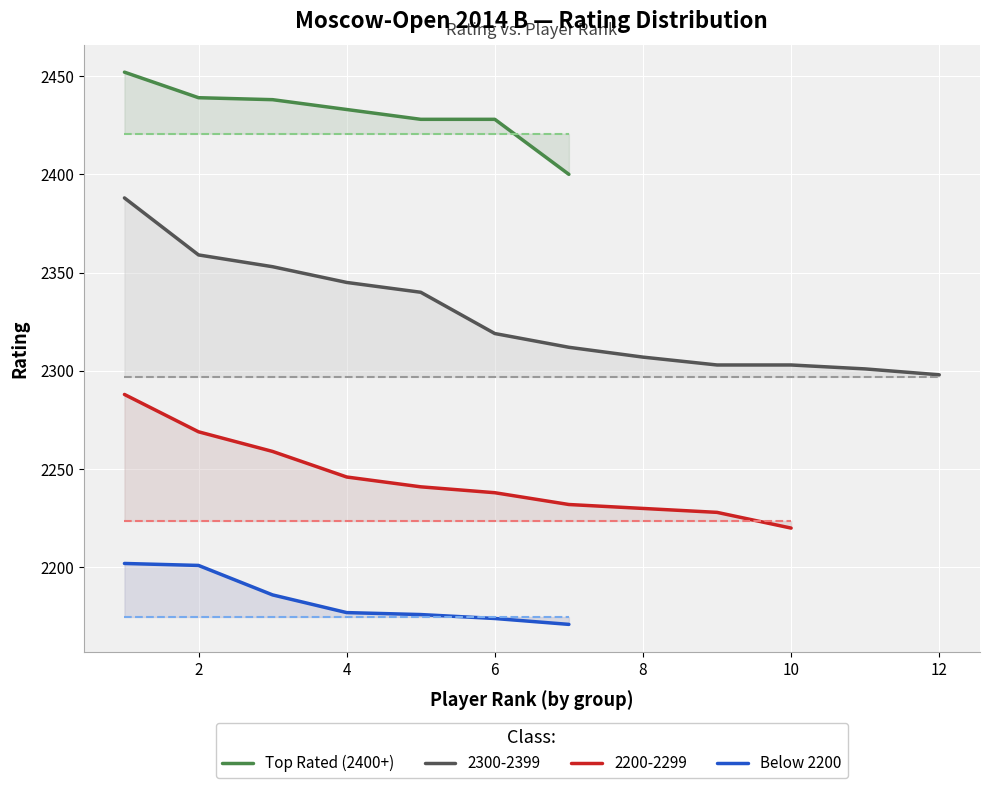

What is the sum of all Below 2200 values?

15287